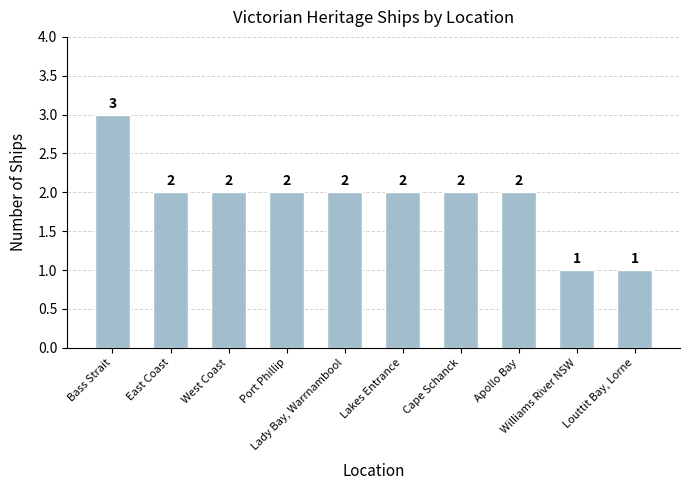

What is the difference between the values at Lakes Entrance and Williams River NSW?

1